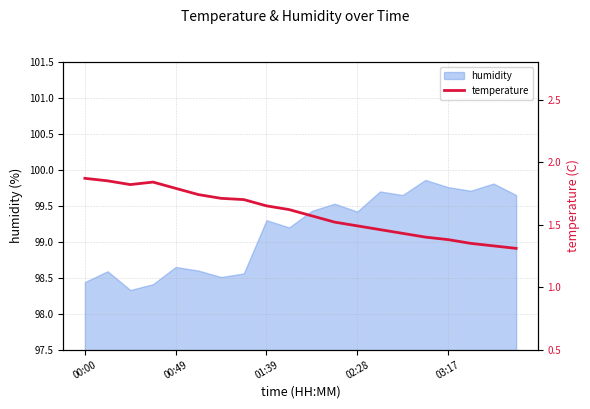

How many lines are shown in the chart?

1